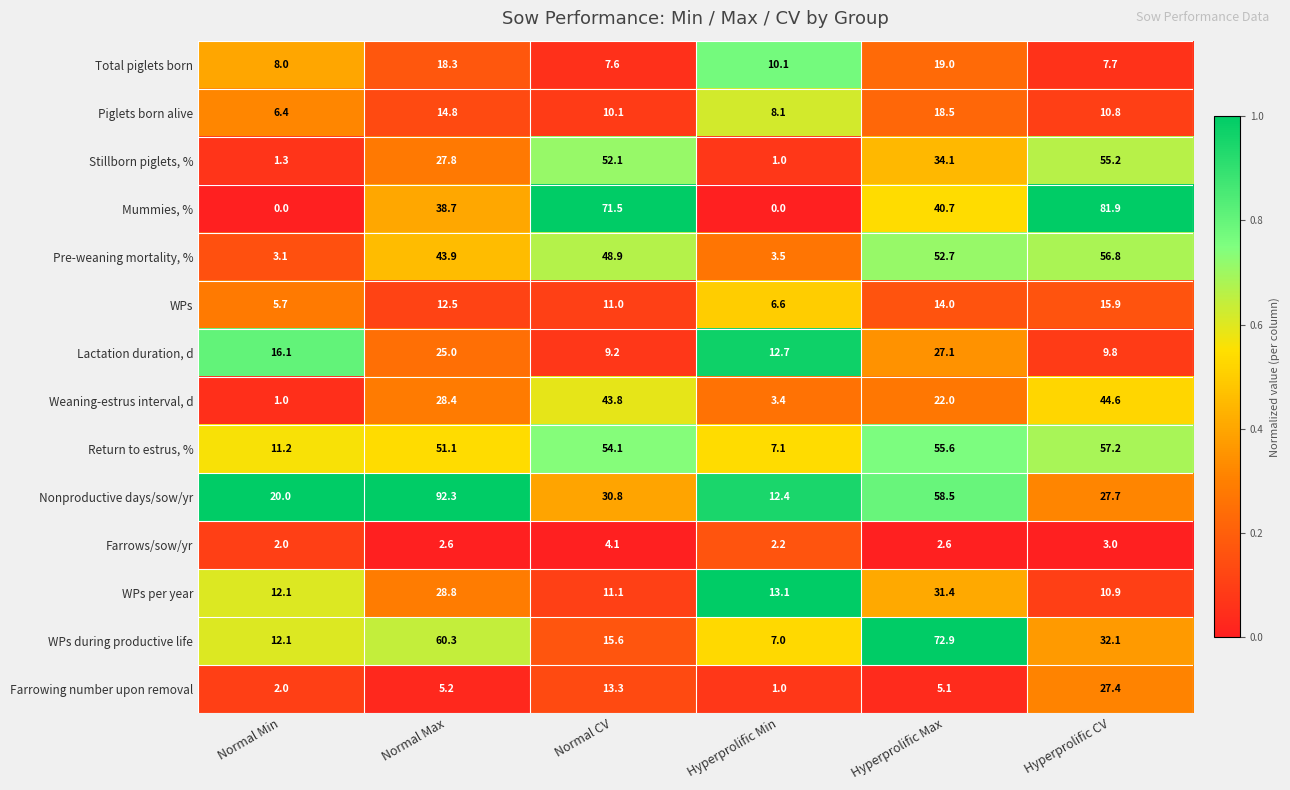

What is the approximate value of Return to estrus, % at Normal Max?

51.1